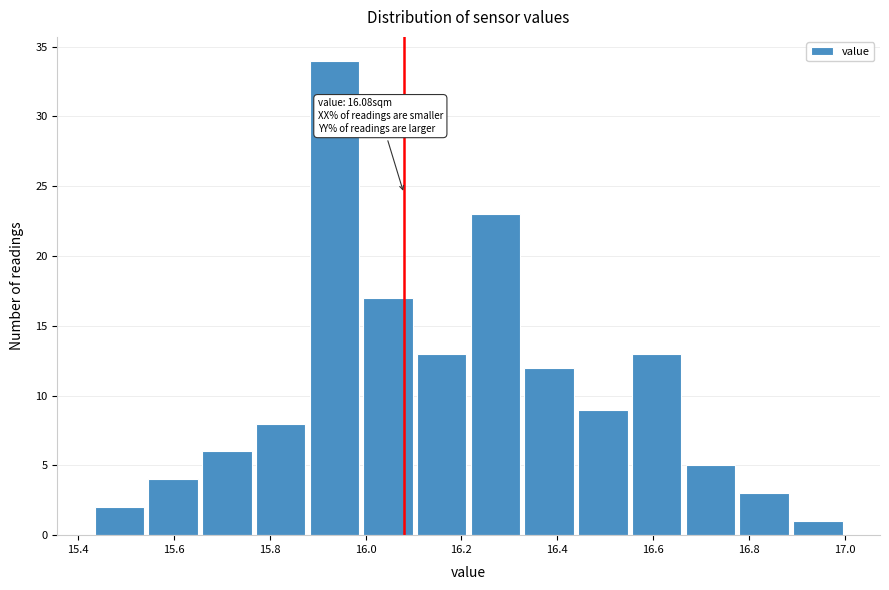

Over which range of the x-axis is the bar tallest?

15.88 to 16.00